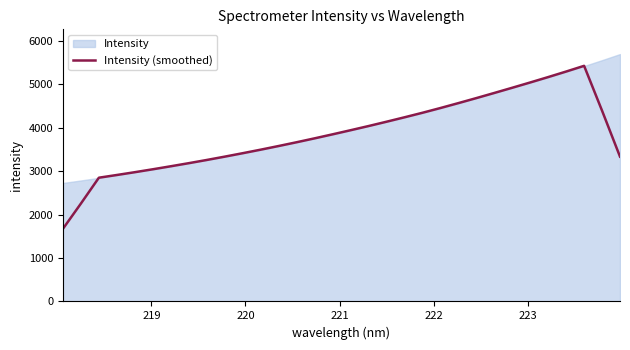

What is the value of the 5th point from the left?

2975.9